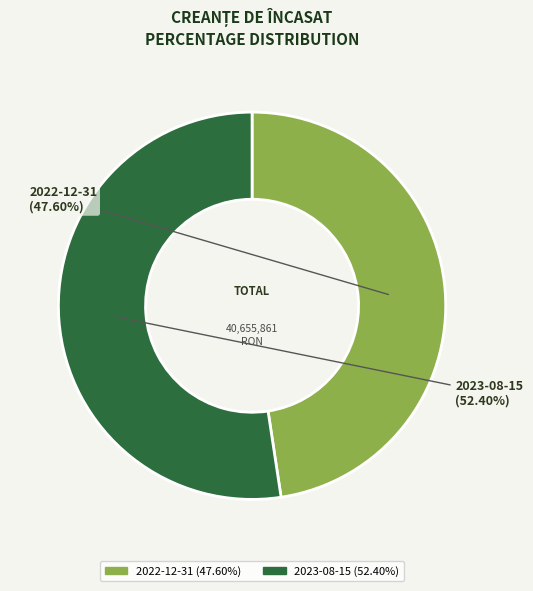

Which category accounts for the majority?

2023-08-15